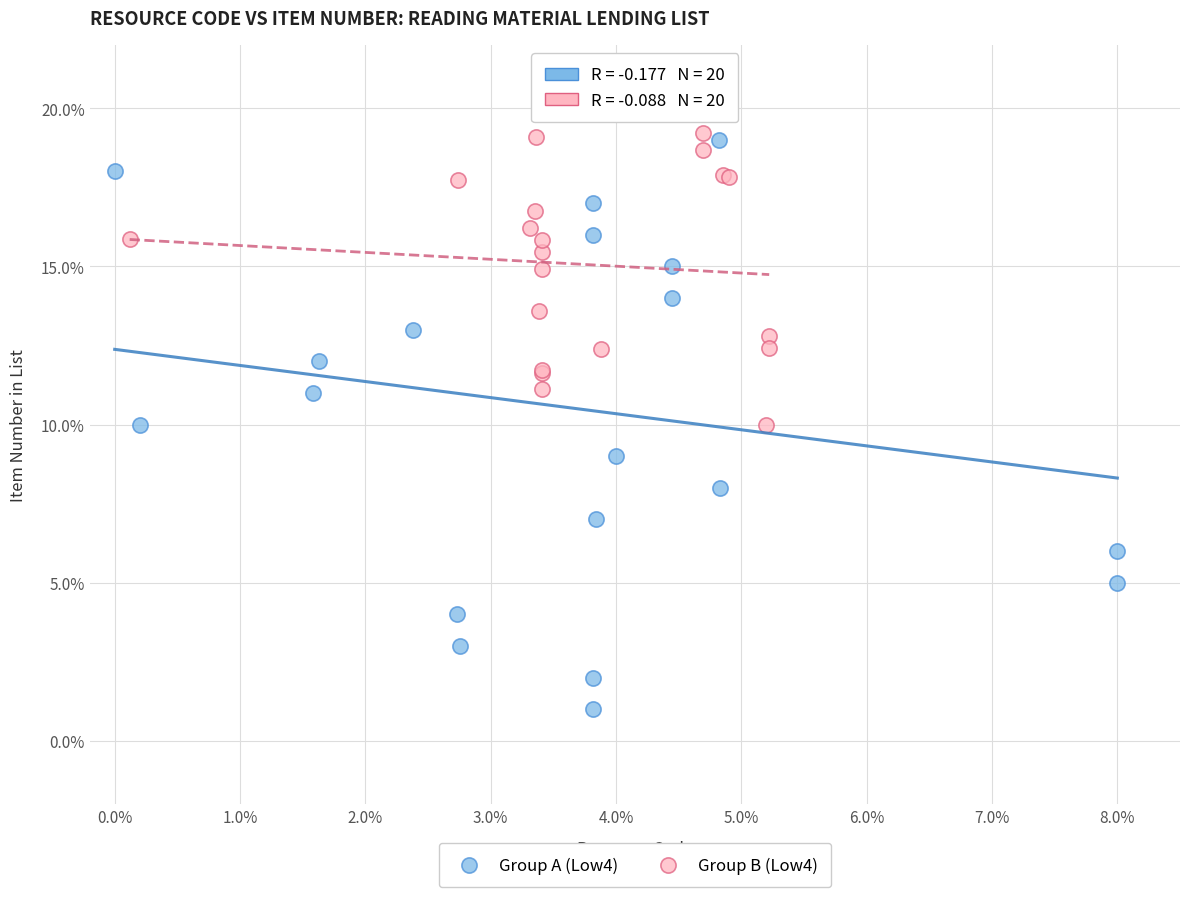

Which series reaches the minimum Y coordinate?

Group A (Low4)